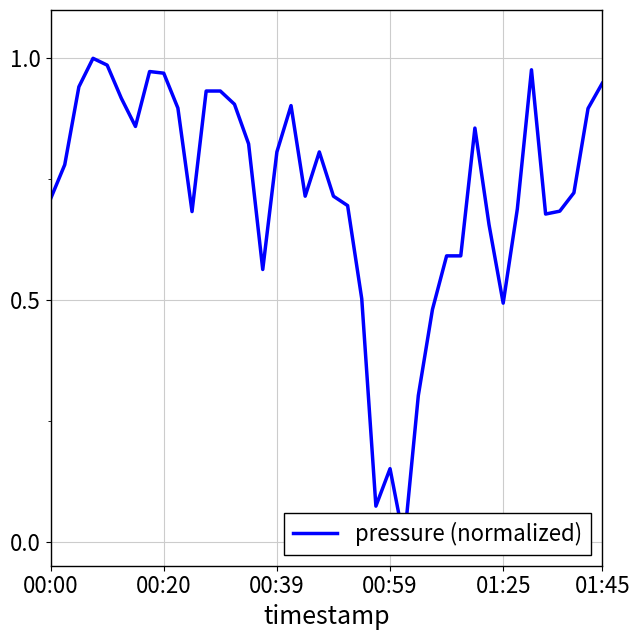

What is the value of the 6th point from the left?

0.9